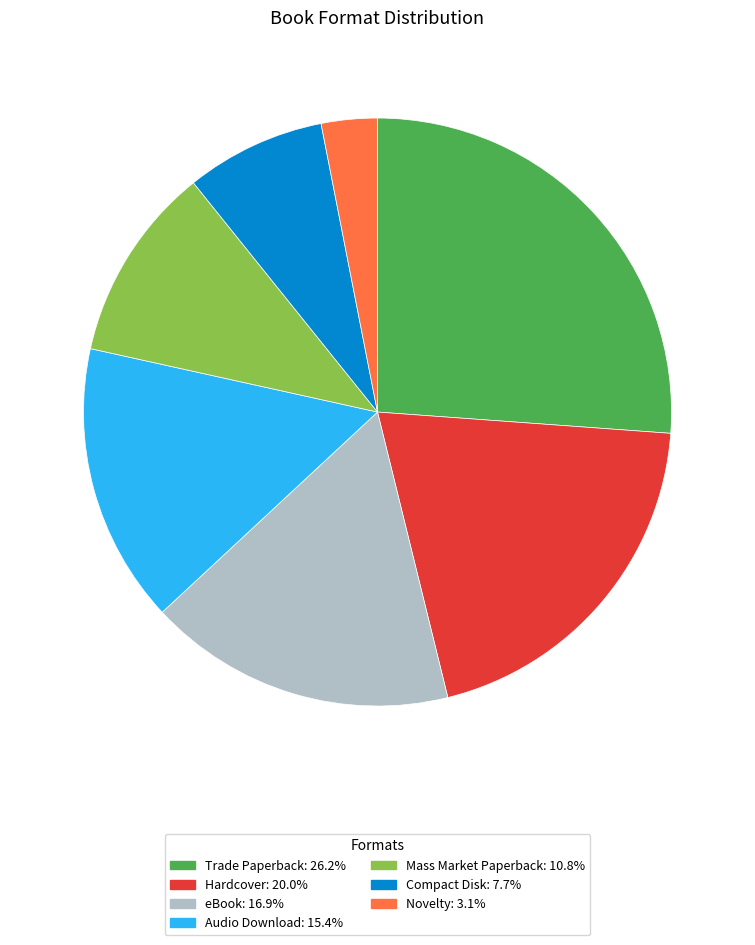

Approximately how many times larger is the value at eBook compared to Hardcover?

0.8